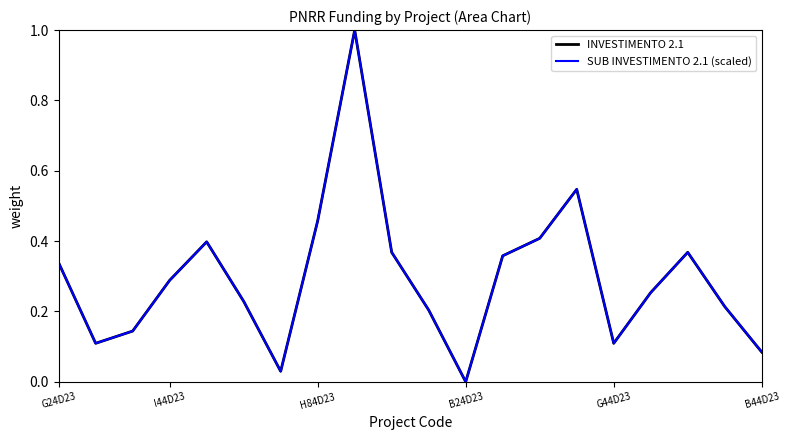

What is the maximum value shown in the chart?

1.0